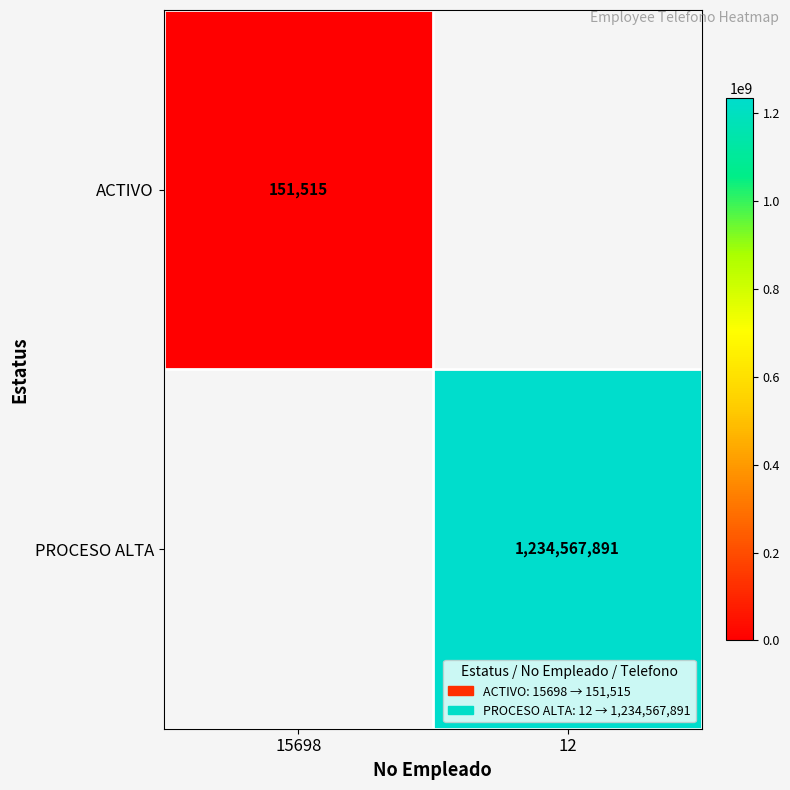

The value of PROCESO ALTA at 12 is 1931550413. True or false?

False